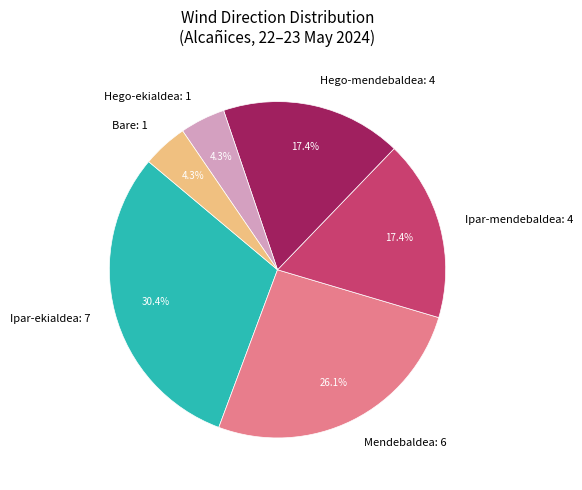

Is the sum of Hego-ekialdea: 1 and Hego-mendebaldea: 4 greater than half?

No